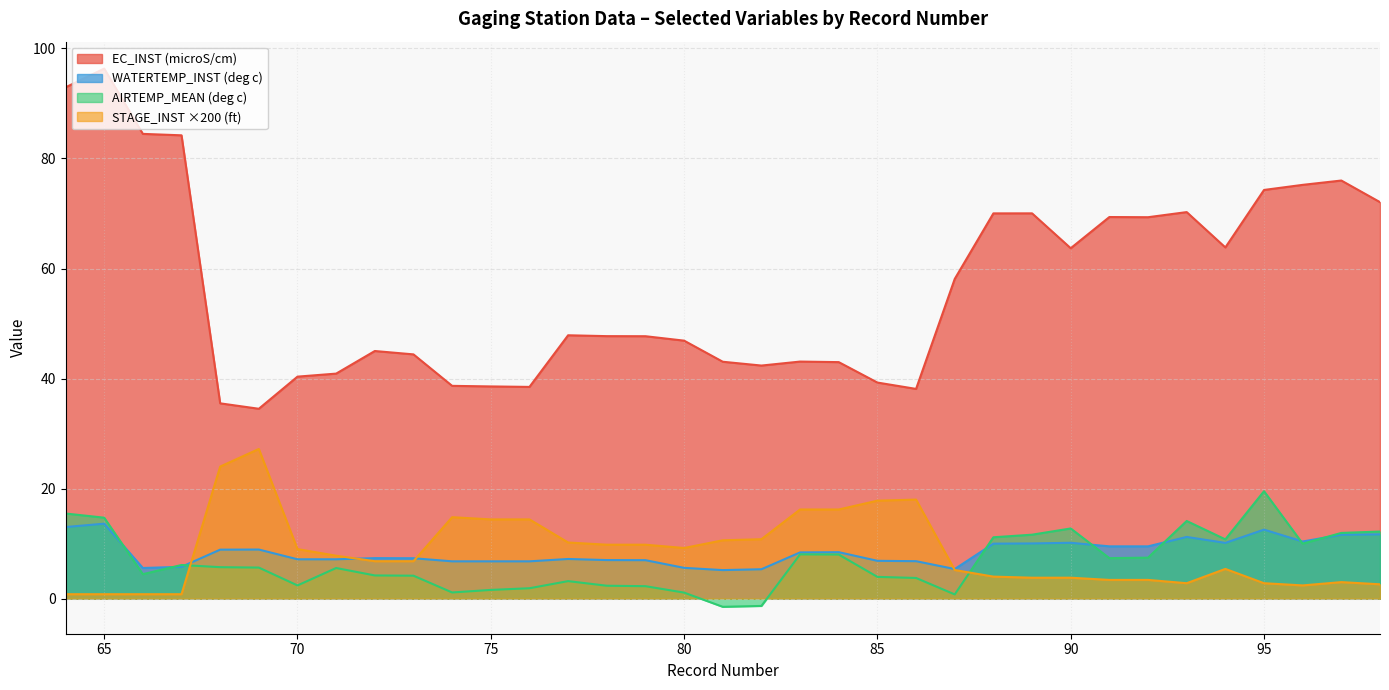

At which category does EC_INST reach its first local valley?

69